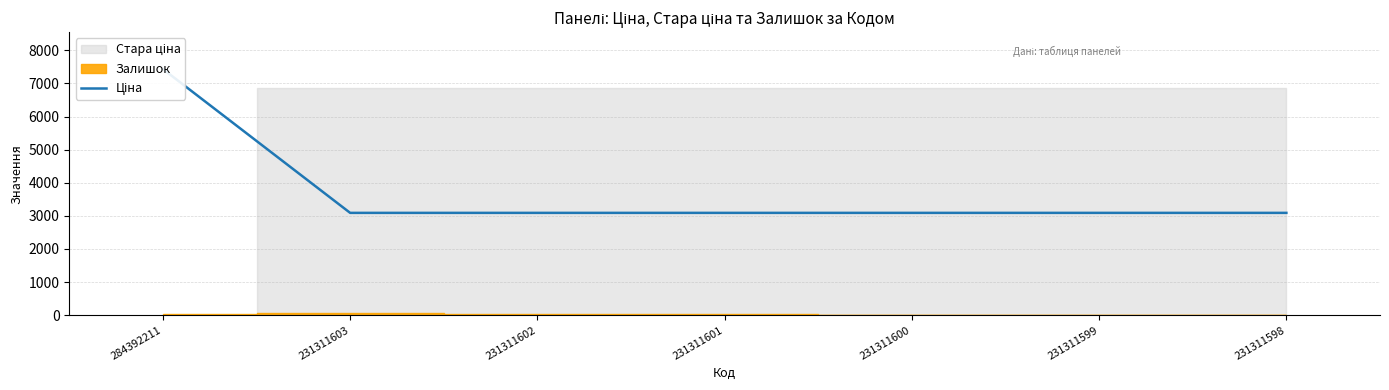

The chart shows a value of 3091.2 at 231311602. True or false?

True